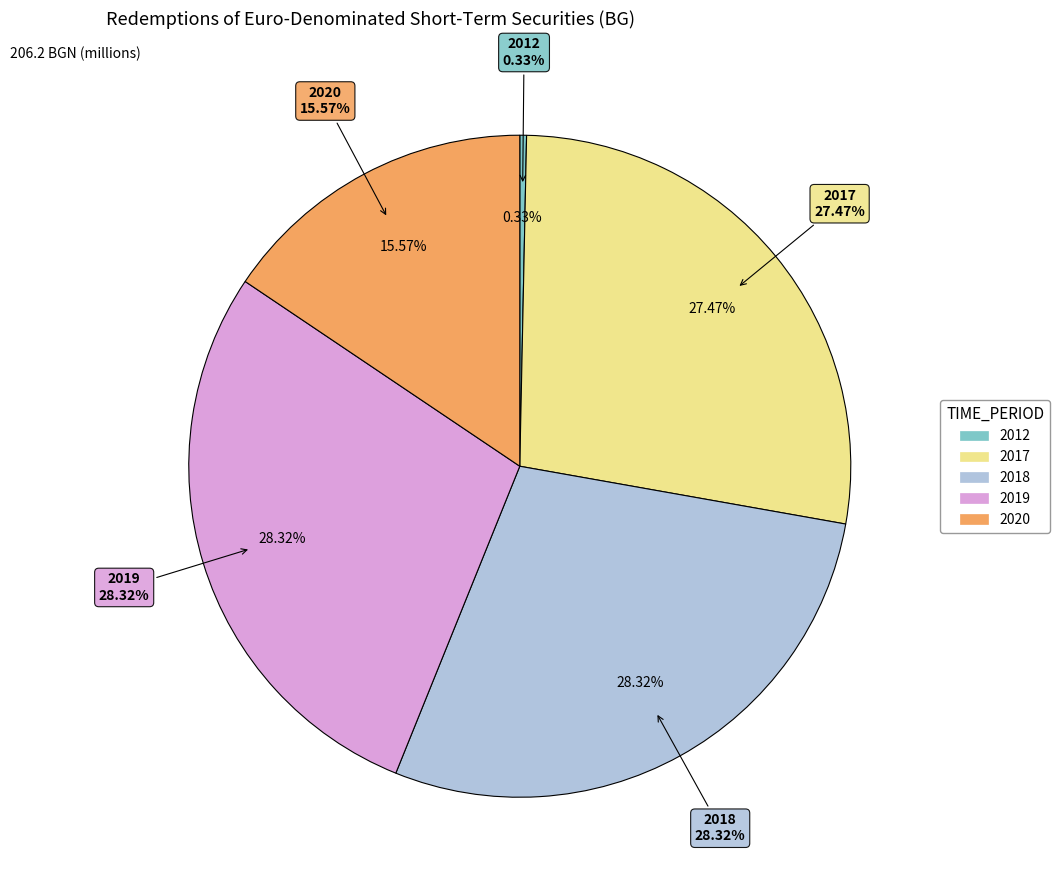

Between 2019 and 2020, which is larger?

2019